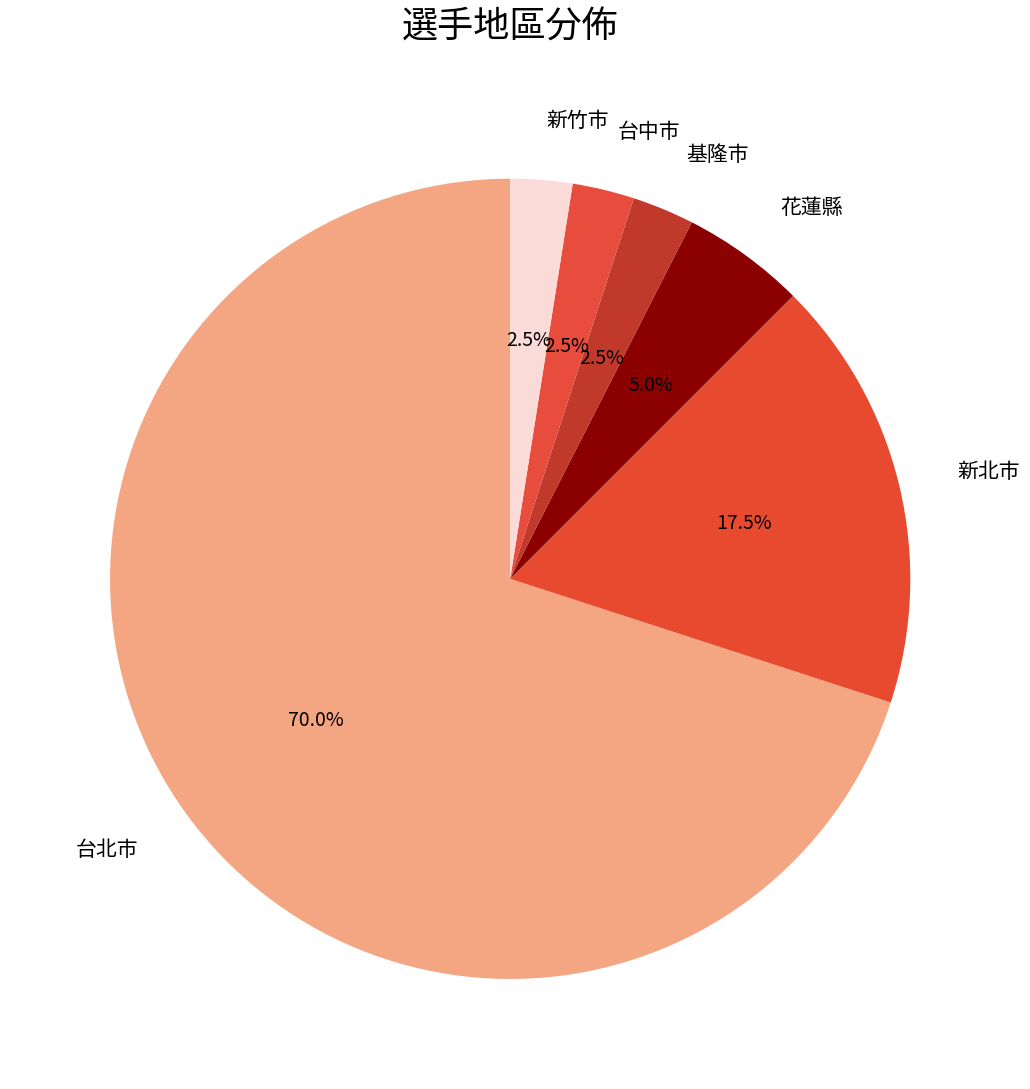

Does any single category account for the majority?

Yes